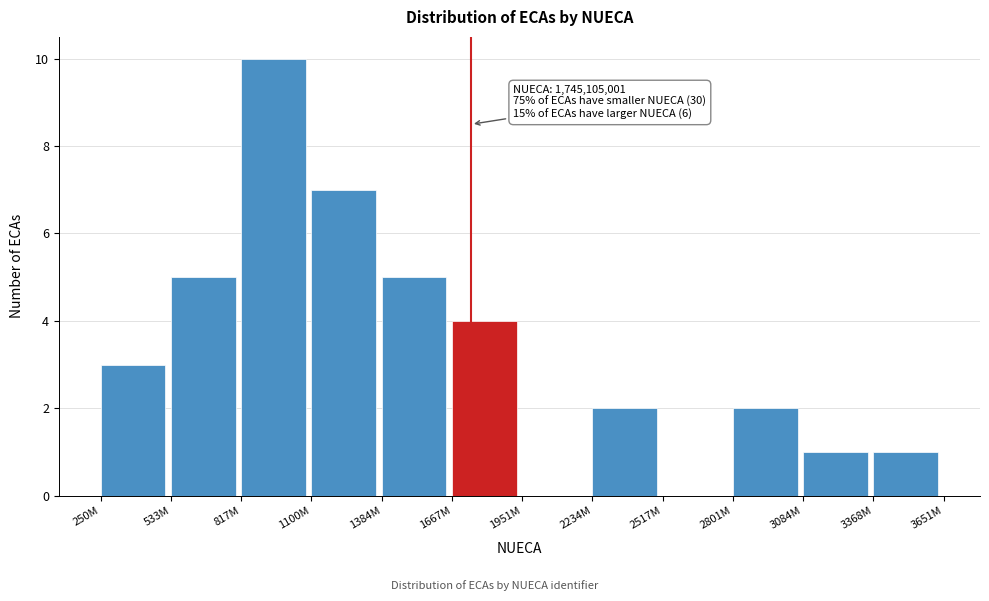

Reading left to right, what are all the values shown in this chart?

250M=3	533M=5	817M=10	1100M=7	1384M=5	1667M=4	1951M=0	2234M=2	2517M=0	2801M=2	3084M=1	3368M=1